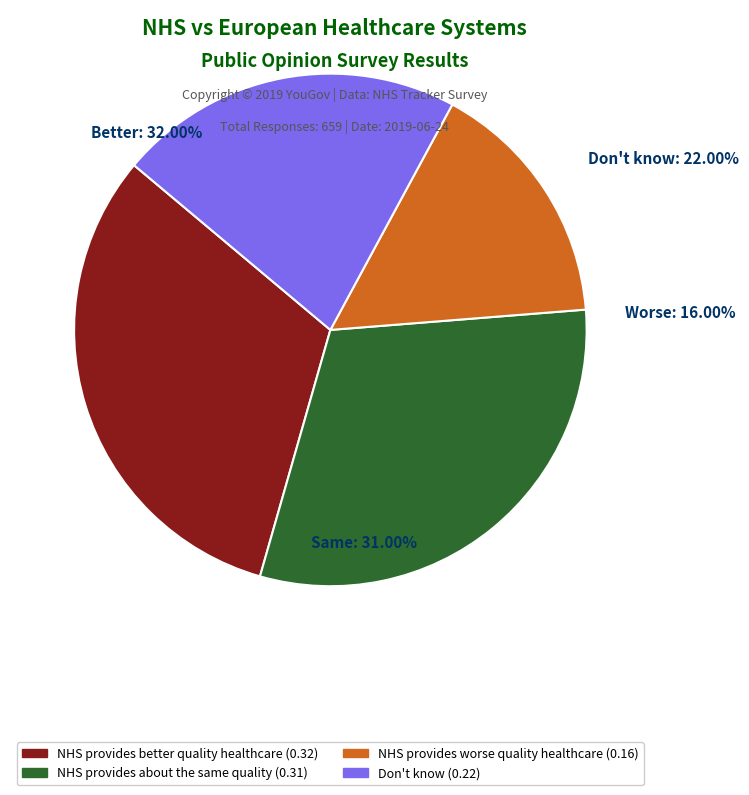

To the nearest percent, what is the average slice percentage?

25%